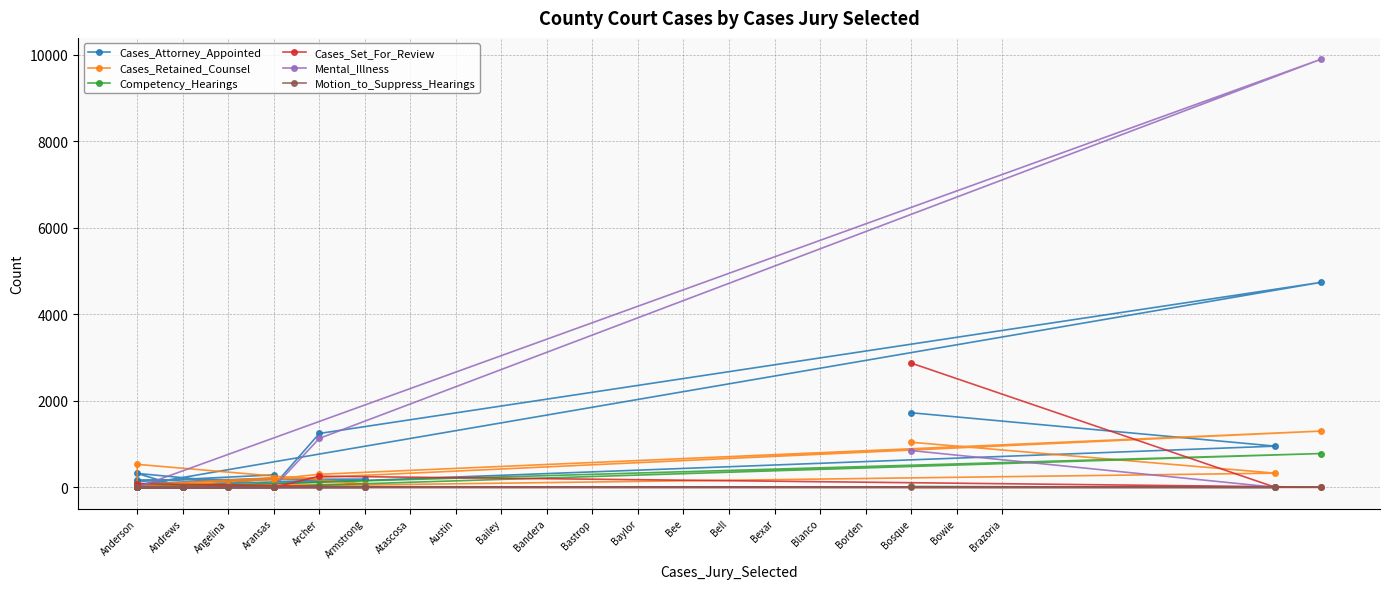

What is the label of the 18th point from the right?

Anderson